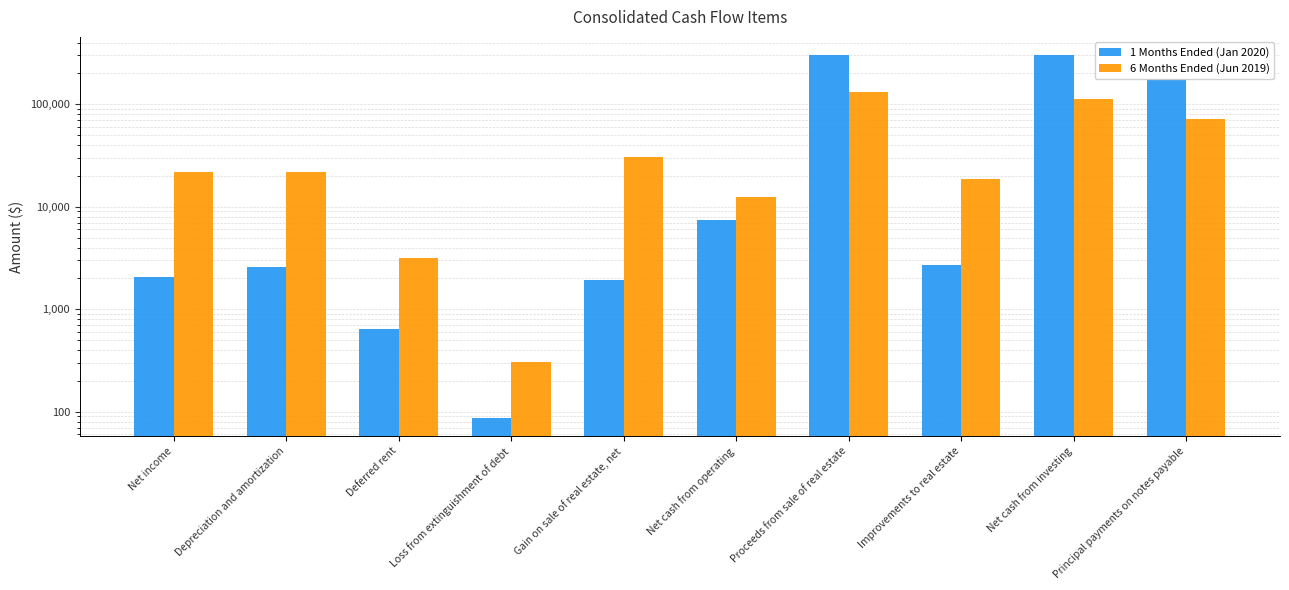

Rank the series by their average value, from lowest to highest.

6 Months Ended (Jun 2019), 1 Months Ended (Jan 2020)